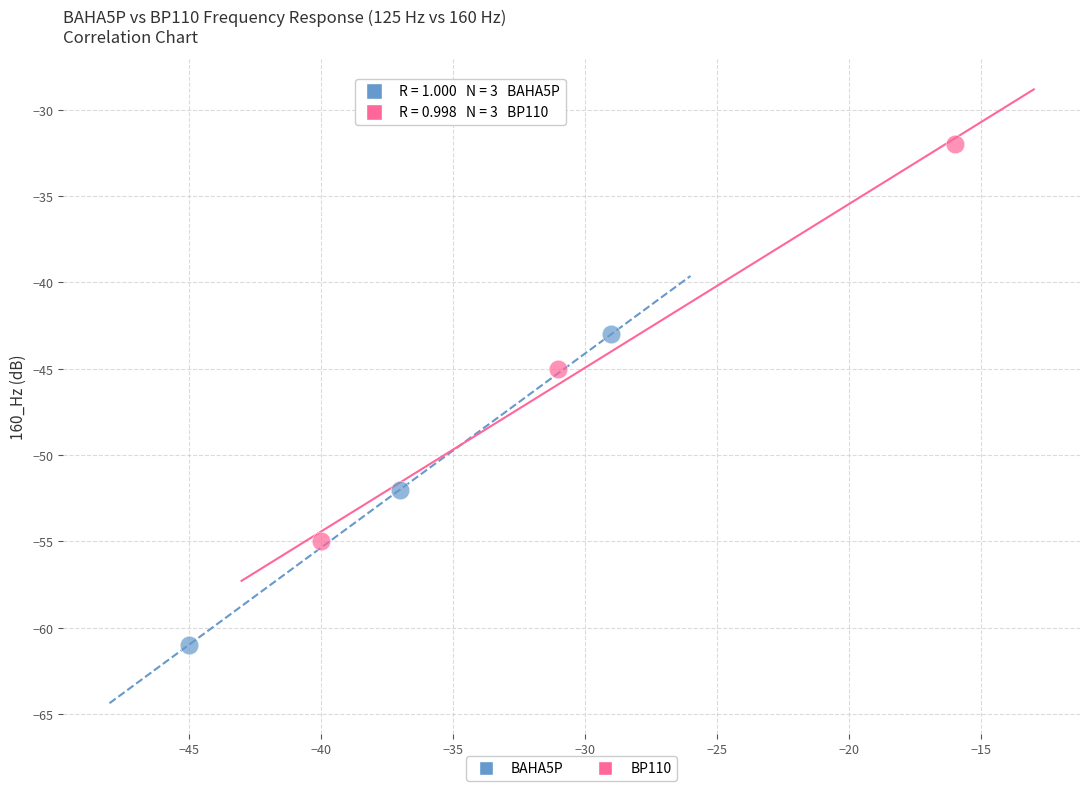

What are all the series names shown in the legend?

BAHA5P, BP110